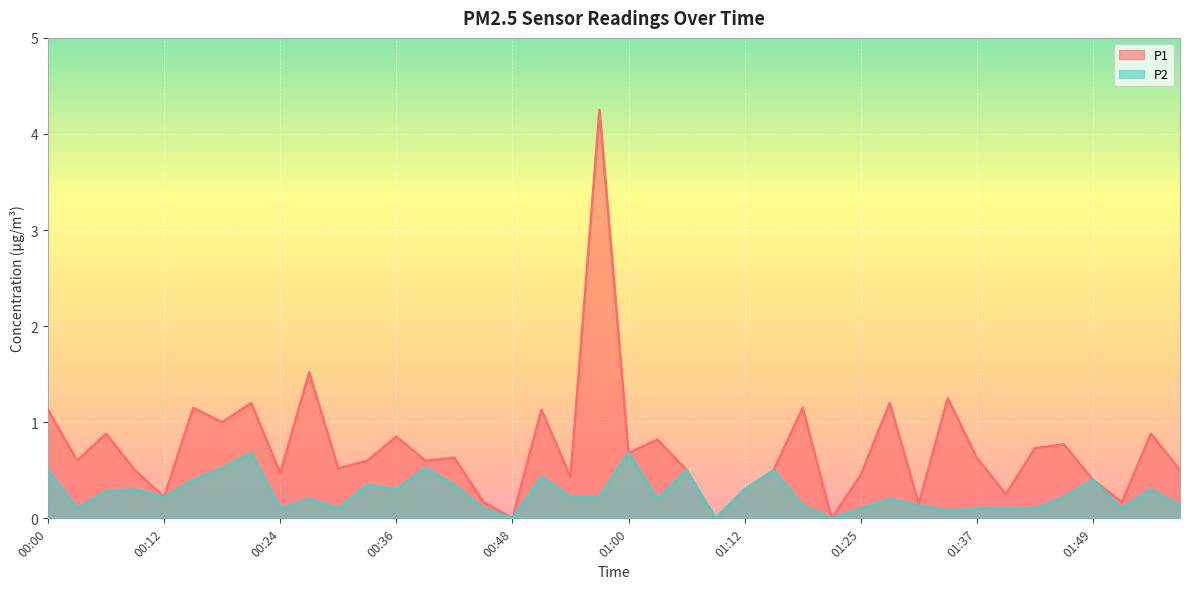

Where is the first local maximum for P1?

00:06